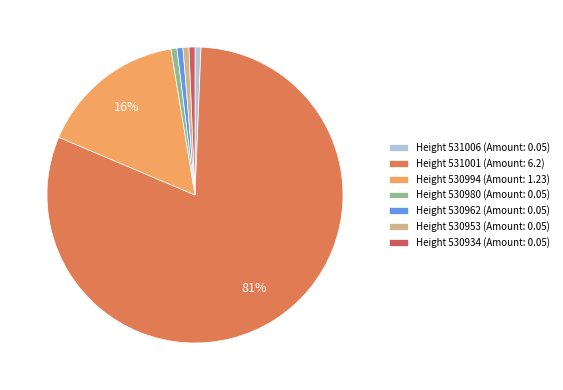

To the nearest percent, what is the average slice percentage?

14%